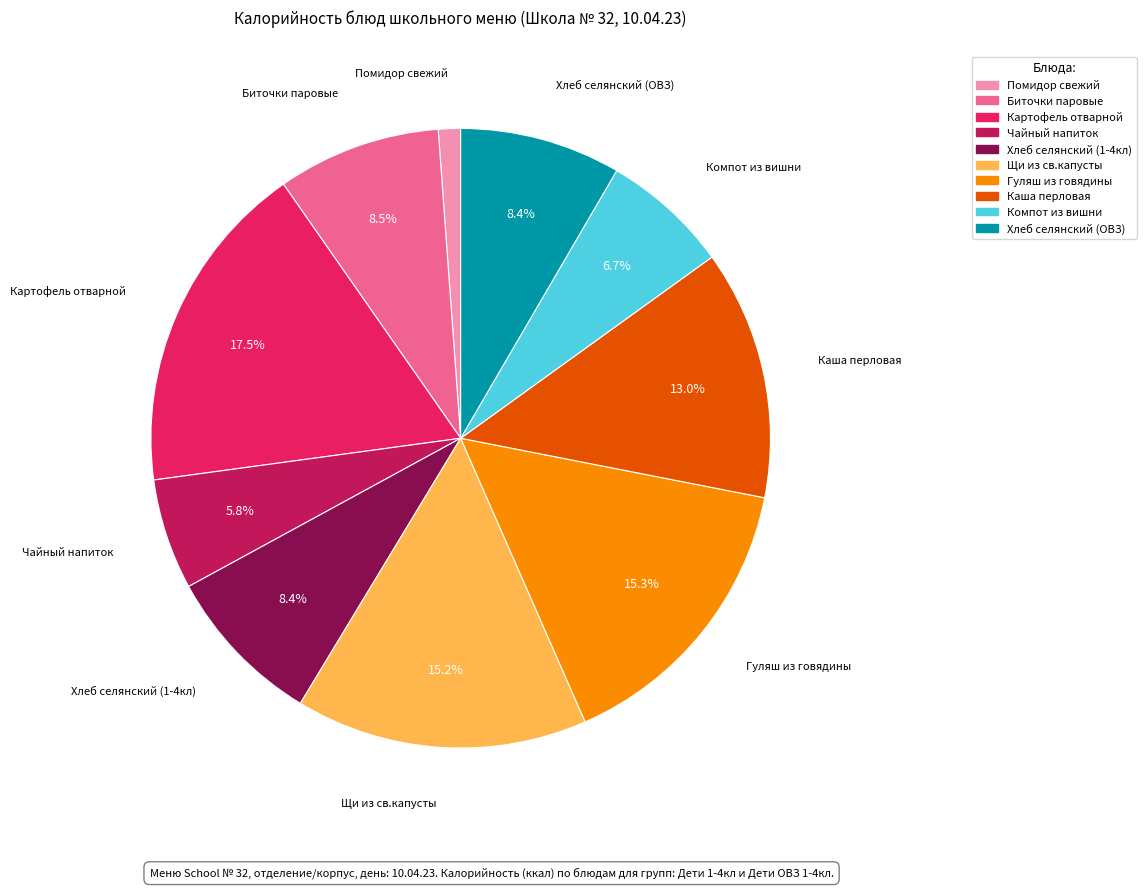

Is there a majority slice in this chart?

No